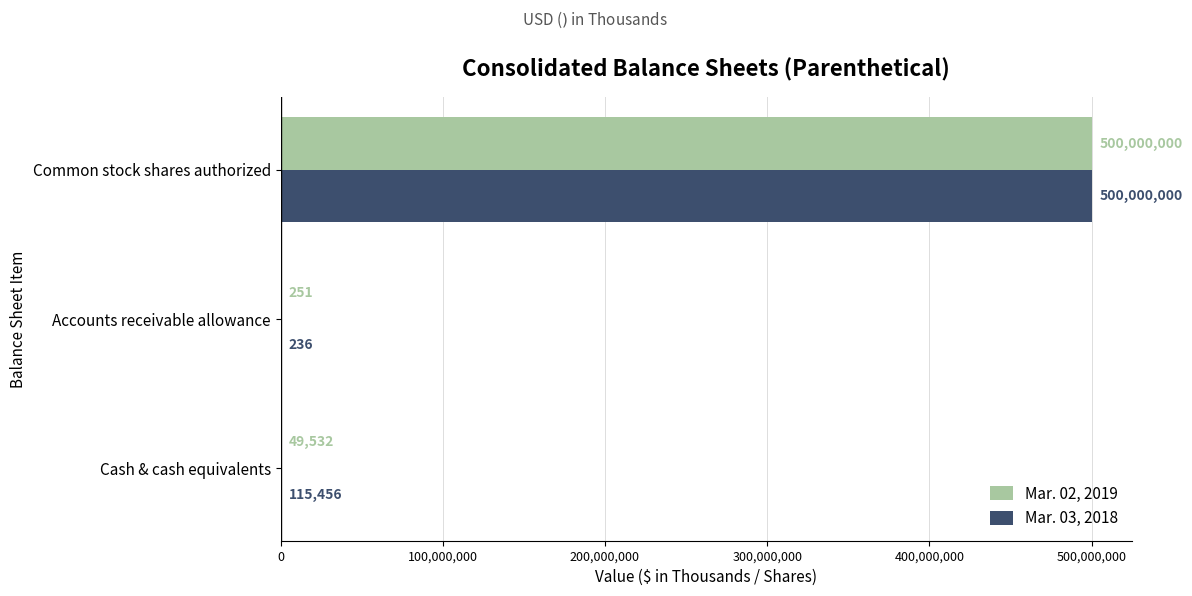

Which series changed the most between Cash & cash equivalents and Accounts receivable allowance?

Mar. 03, 2018